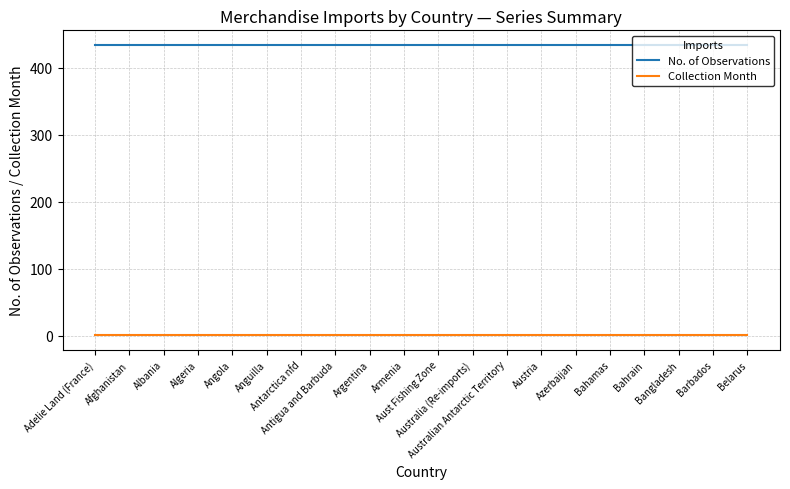

How many lines are shown in the chart?

2